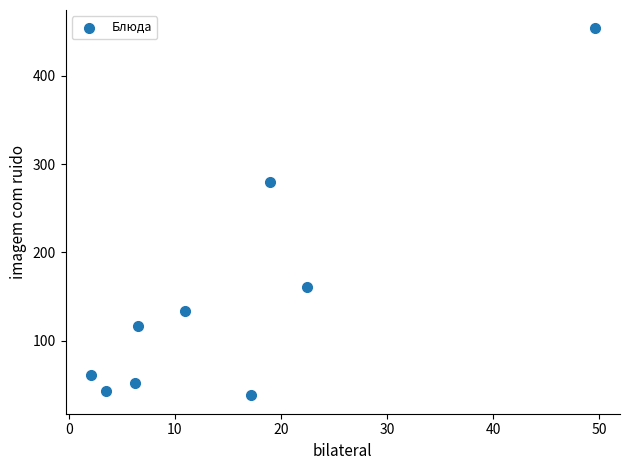

What Y value in the scatter plot is closest to 246?

280.0